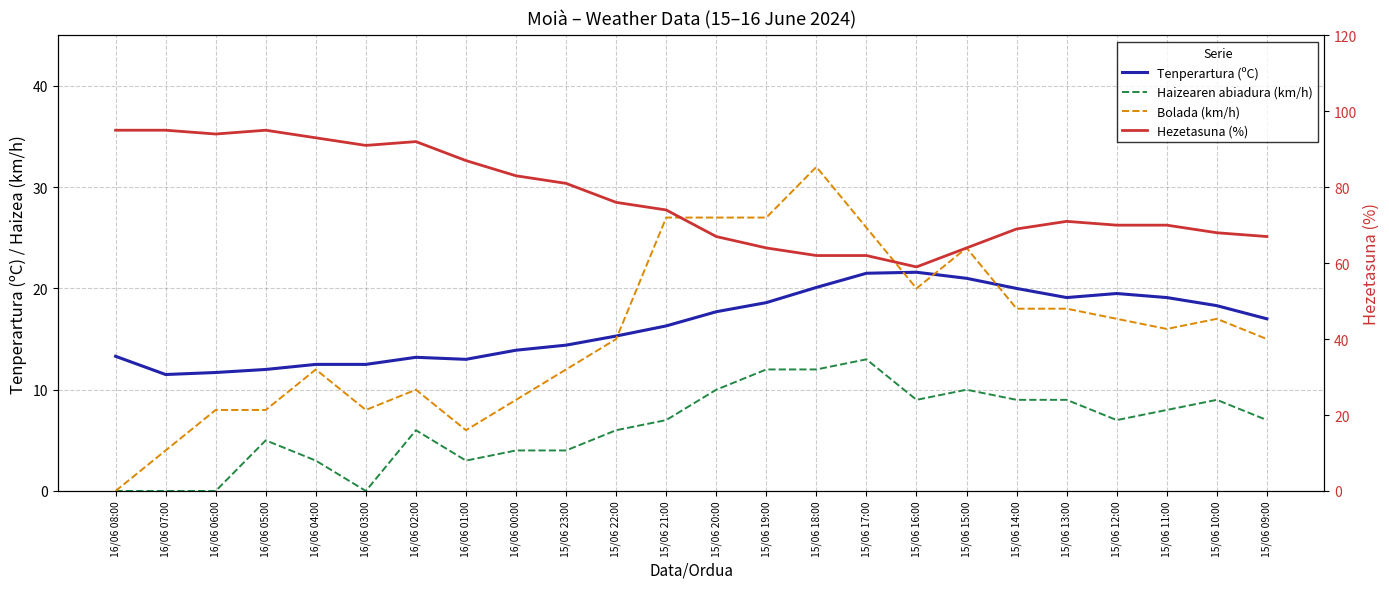

True or false: Hezetasuna (%) and Tenperartura (ºC) cross at least once.

False